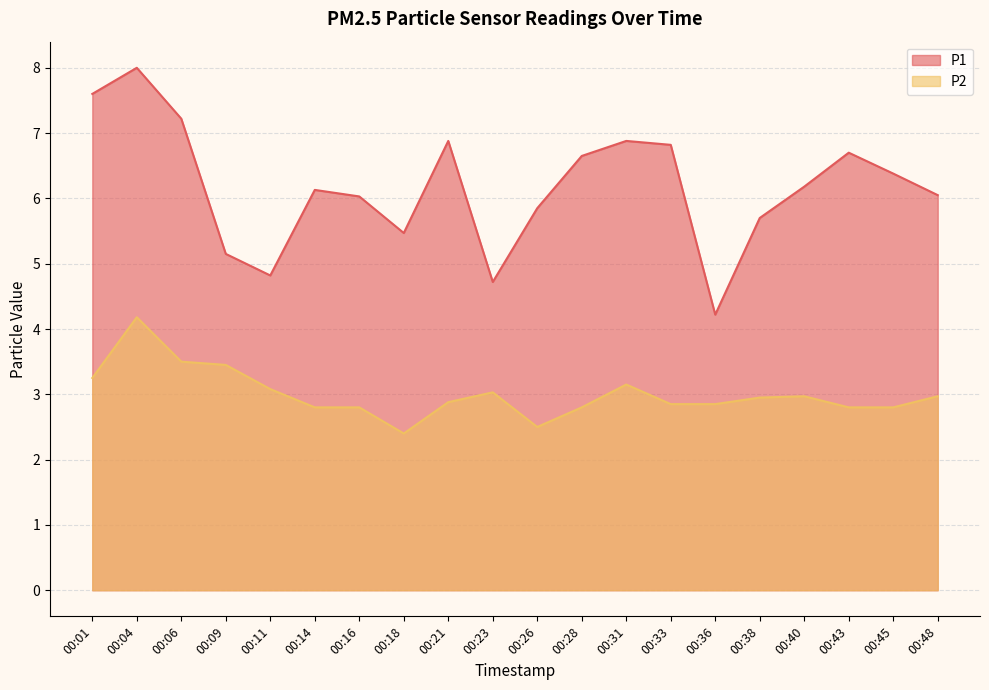

Between 00:01 and 00:26, which series saw the biggest shift?

P1